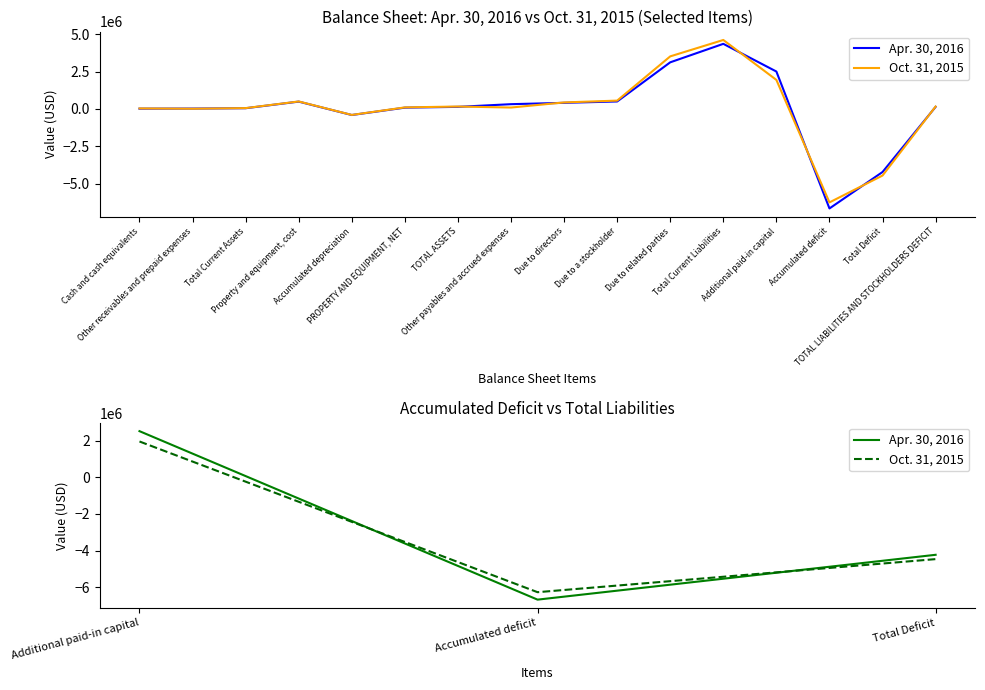

Which series changed the most between Additional paid-in capital and Total Deficit?

Apr. 30, 2016